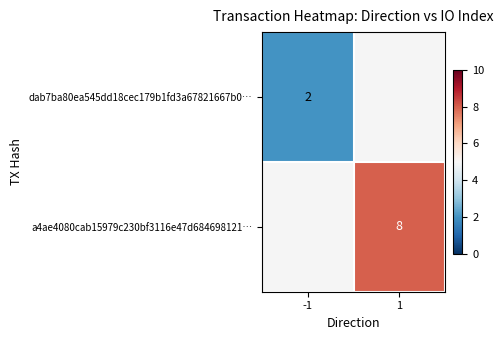

What is the smallest value displayed?

2.0